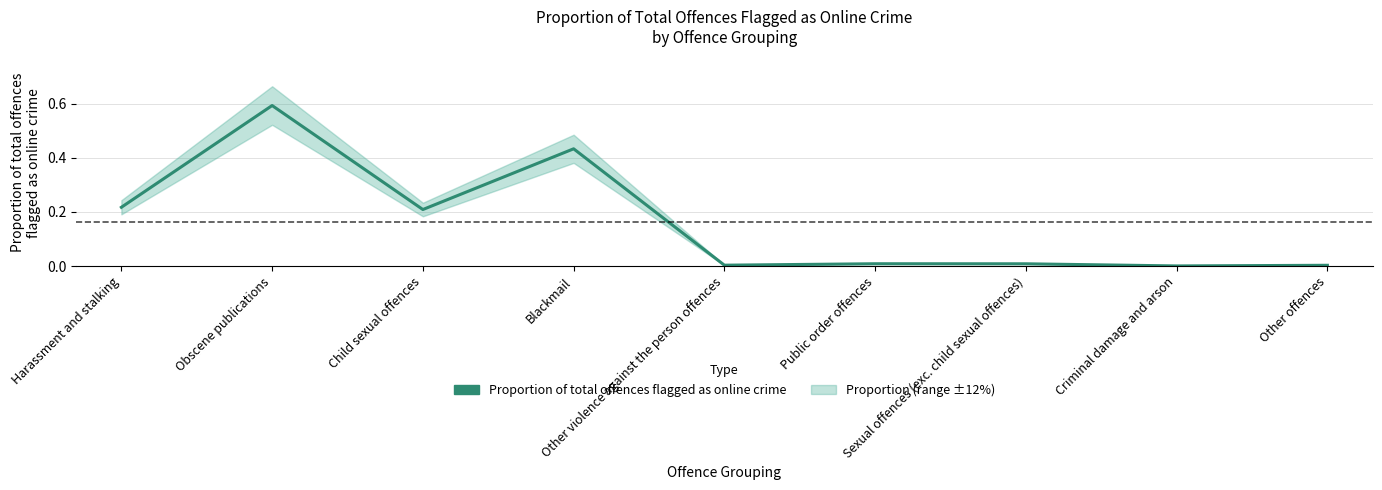

Between Other violence against the person offences and Criminal damage and arson, which is larger?

Other violence against the person offences